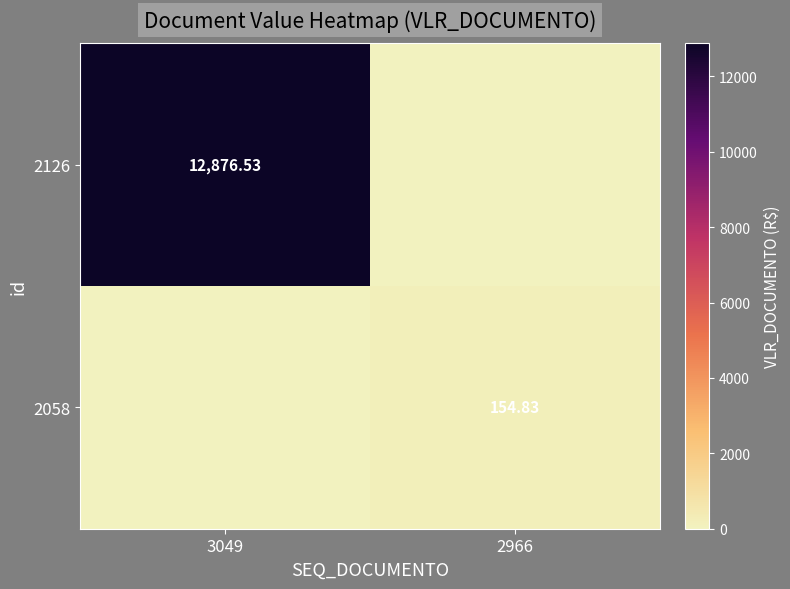

What is the sum of all 2126 values?

12876.5